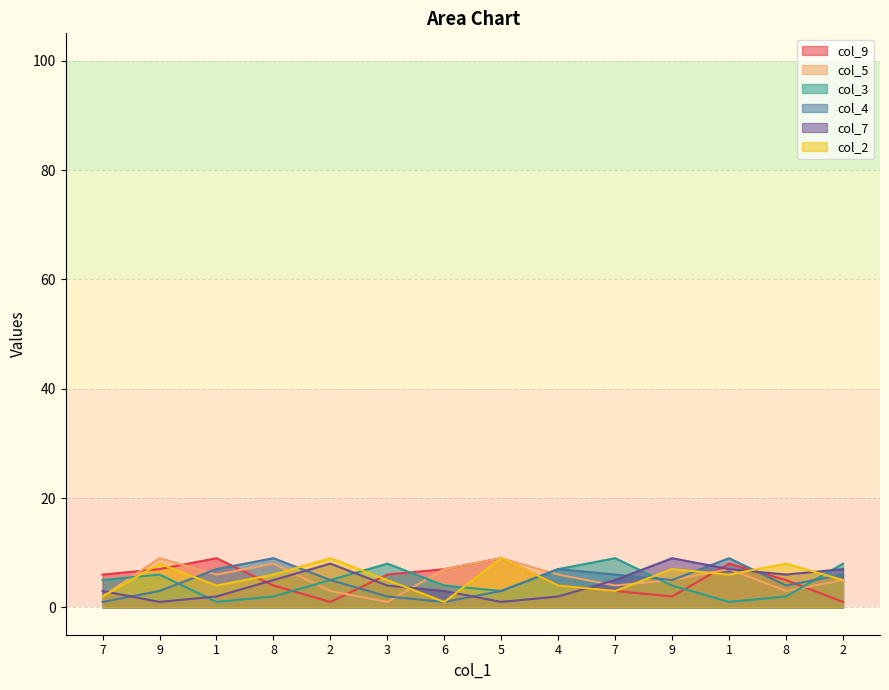

At 9, list the series in order from smallest to largest.

col_7, col_4, col_3, col_9, col_2, col_5